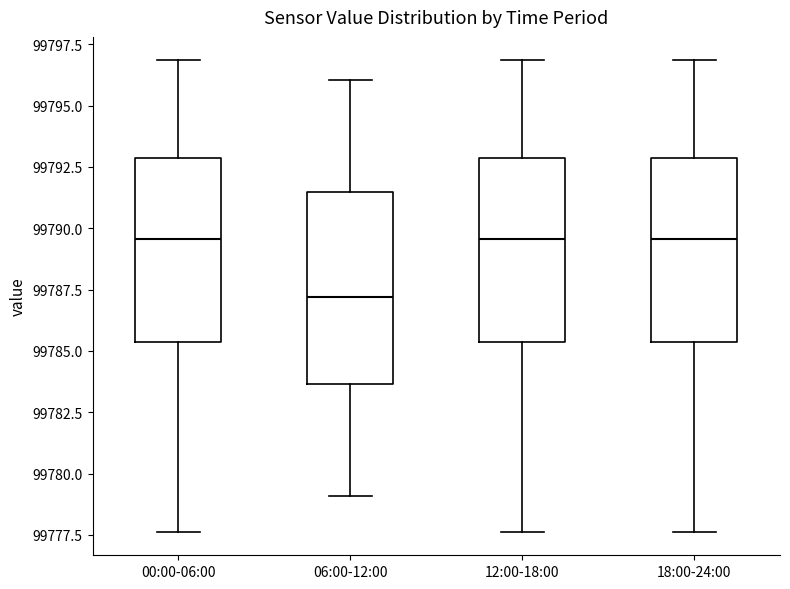

Where is the lower edge of the box for 12:00-18:00 on the y-axis? The values are not printed on the chart, so give them approximately, as read against the axis.

99785.5